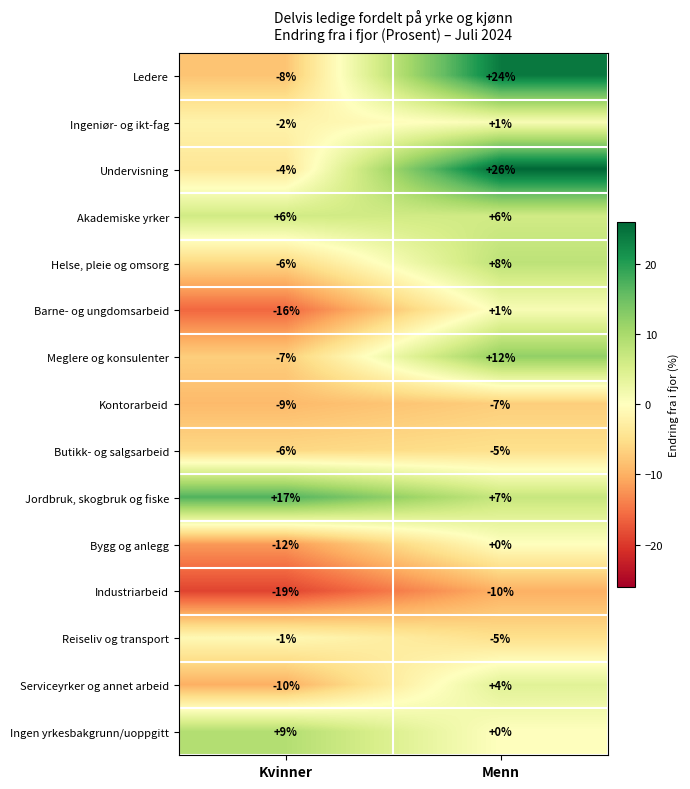

What is the maximum value shown in the chart?

26